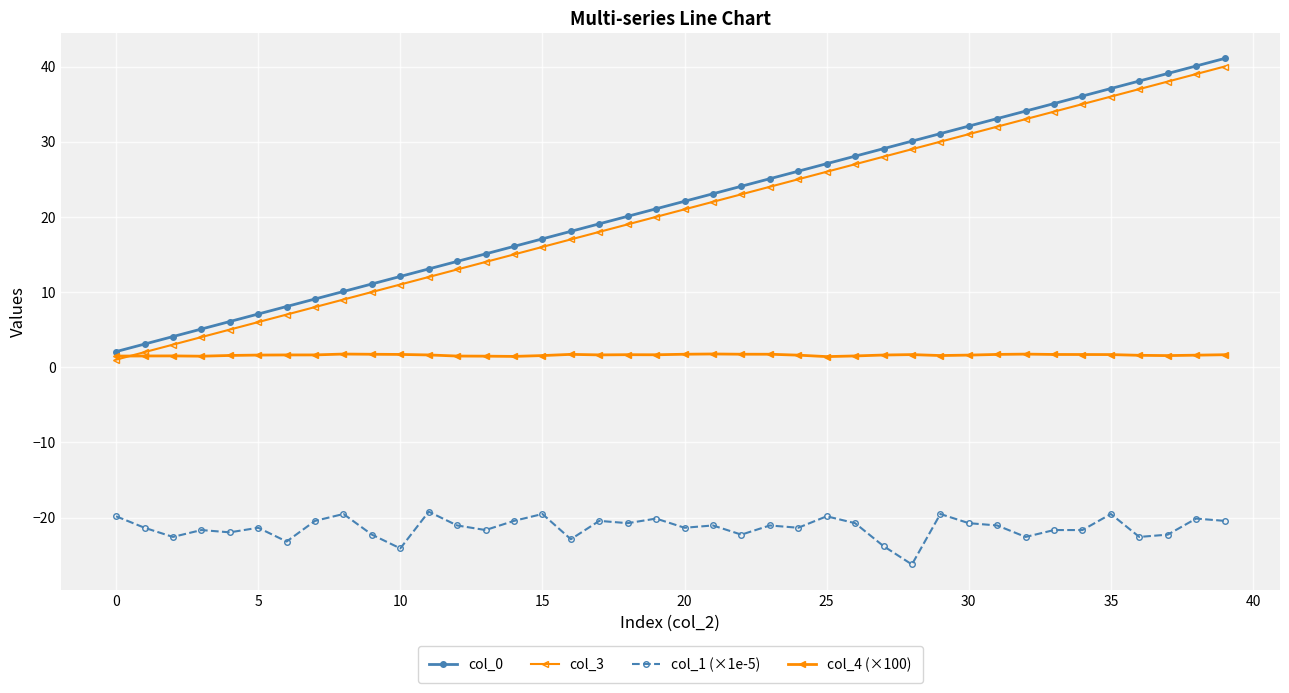

How many categories are shown in the chart?

40